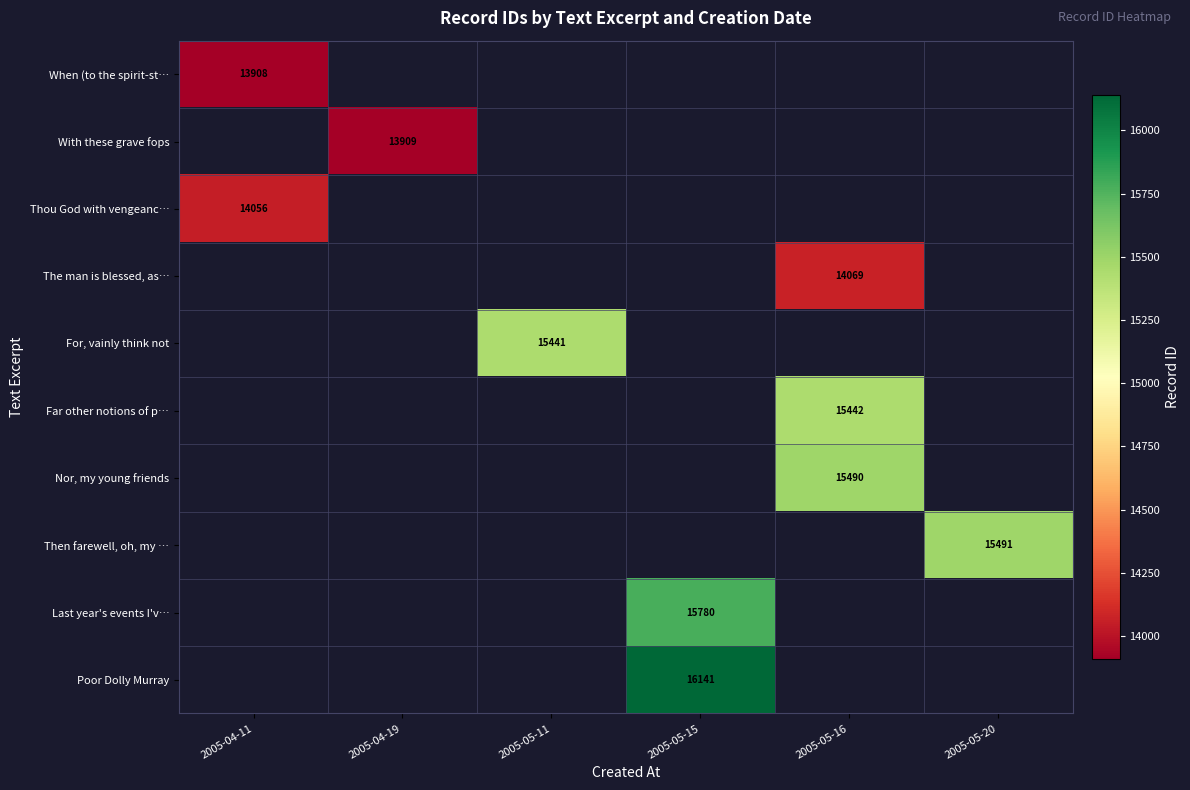

What is the smallest value displayed?

13908.0